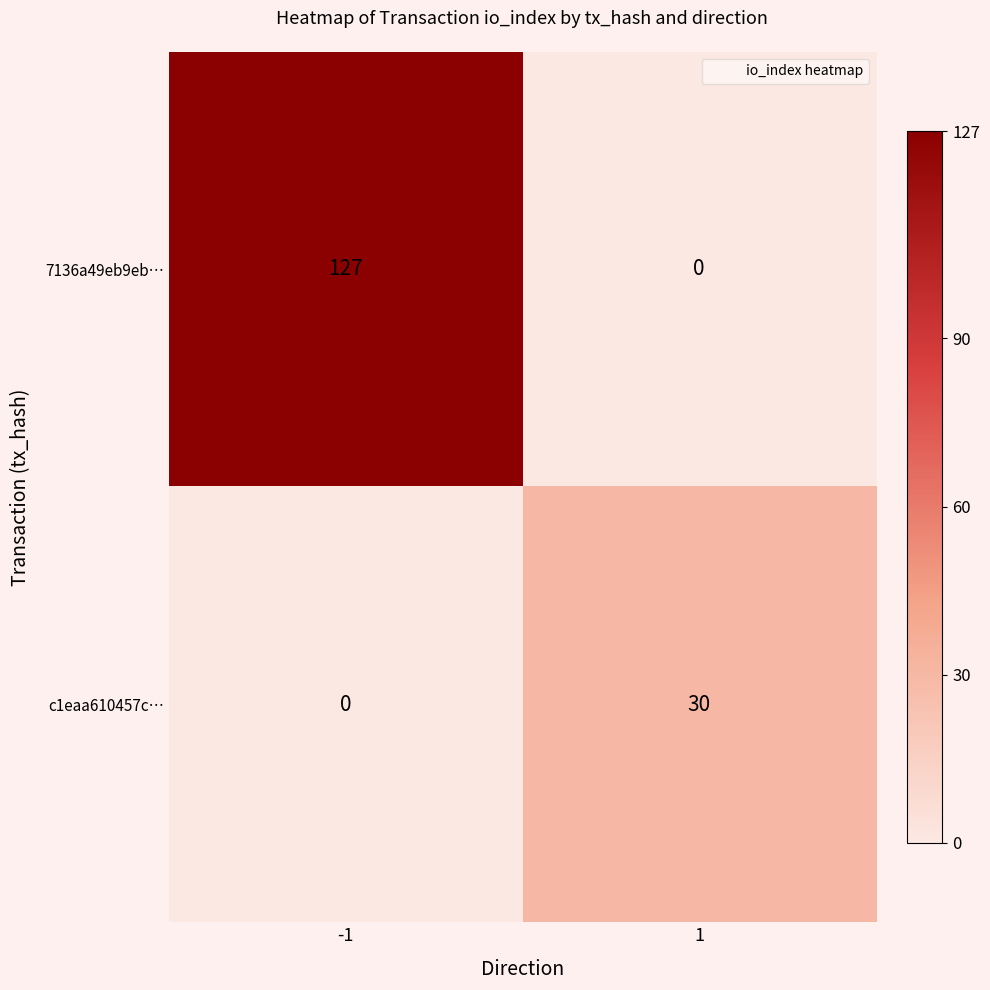

Reading left to right, what are all the values shown in this chart?

7136a49eb9eb…: 127	0
c1eaa610457c…: 0	30